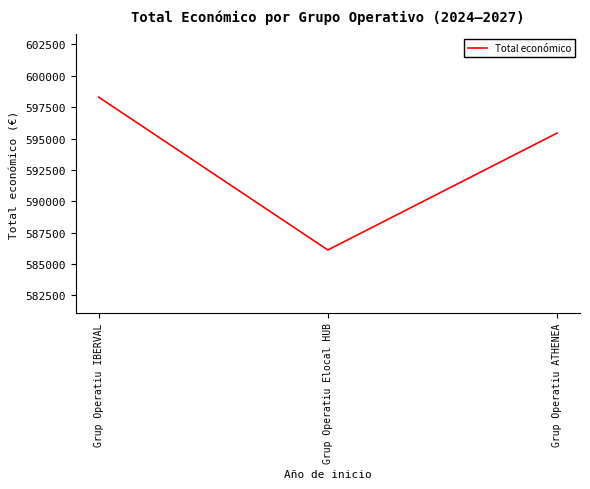

What is the sum of all values?

1779859